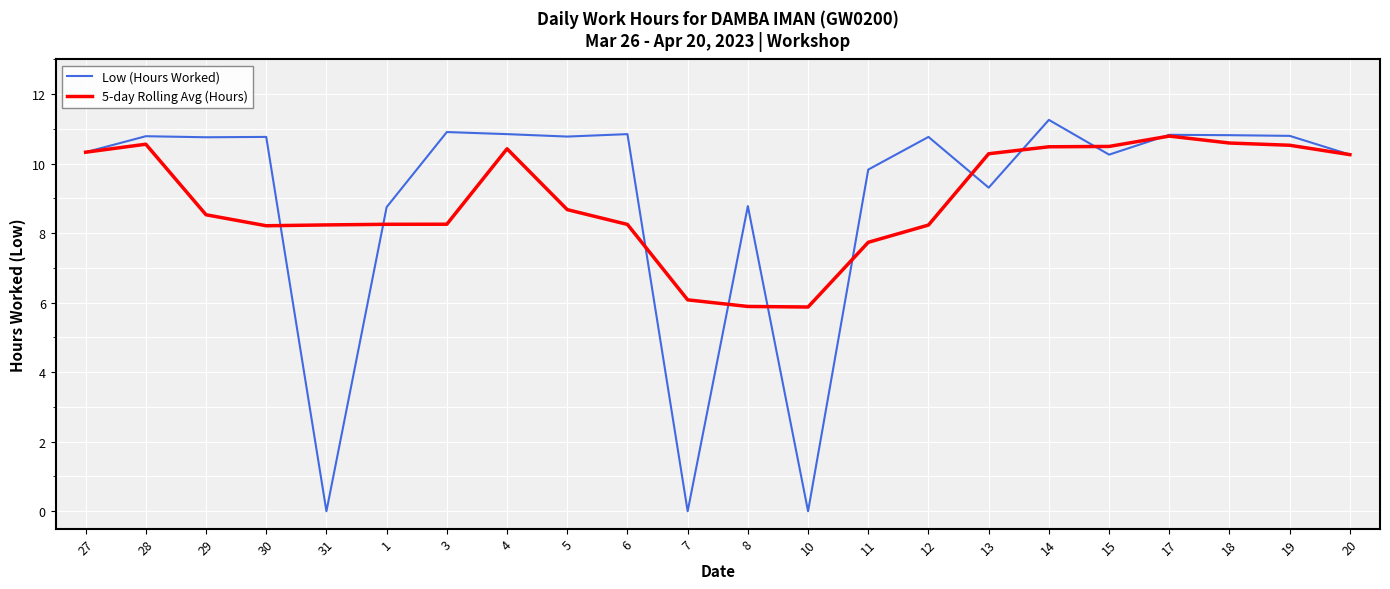

Which series has the largest range (max minus min)?

Low (Hours Worked)